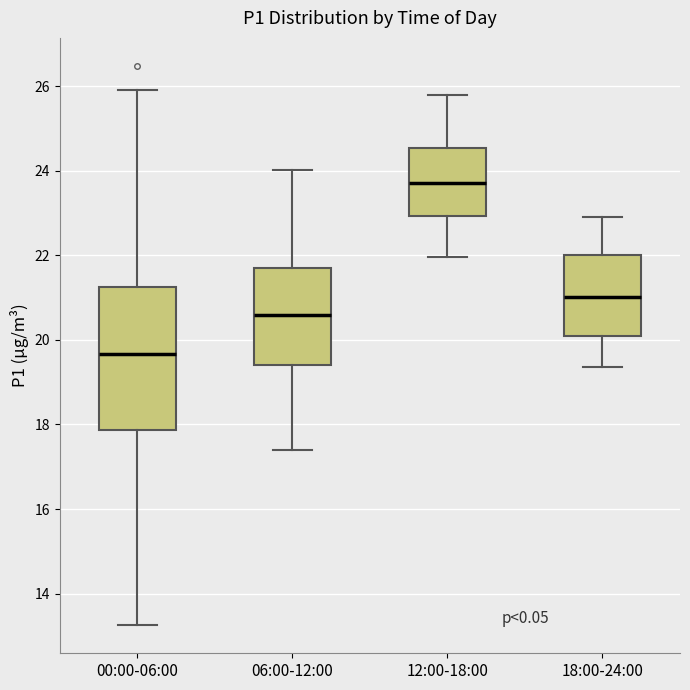

Reading left to right, transcribe this box plot: for each box, give where its median line is, the range the box spans, and where its two whiskers end, as read against the y-axis. The values are not printed on the chart, so give them approximately, as read against the axis.

00:00-06:00: median 19.6, box 17.8 to 21.2, whiskers 13.2 to 26.0
06:00-12:00: median 20.6, box 19.4 to 21.6, whiskers 17.4 to 24.0
12:00-18:00: median 23.8, box 23.0 to 24.6, whiskers 22.0 to 25.8
18:00-24:00: median 21.0, box 20.0 to 22.0, whiskers 19.4 to 23.0